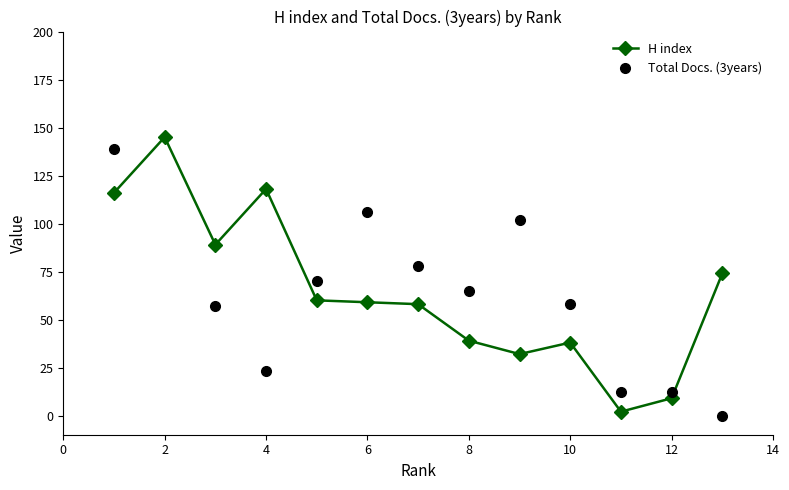

Is it true that H index equals 11 at 8?

False